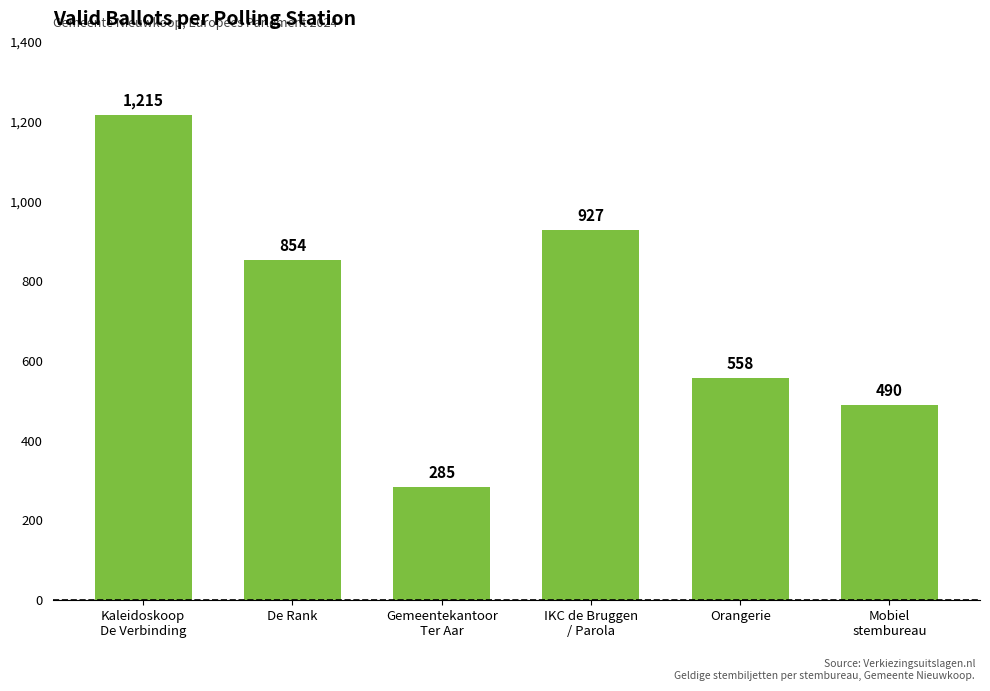

At which label is the value closest to 750?

De Rank